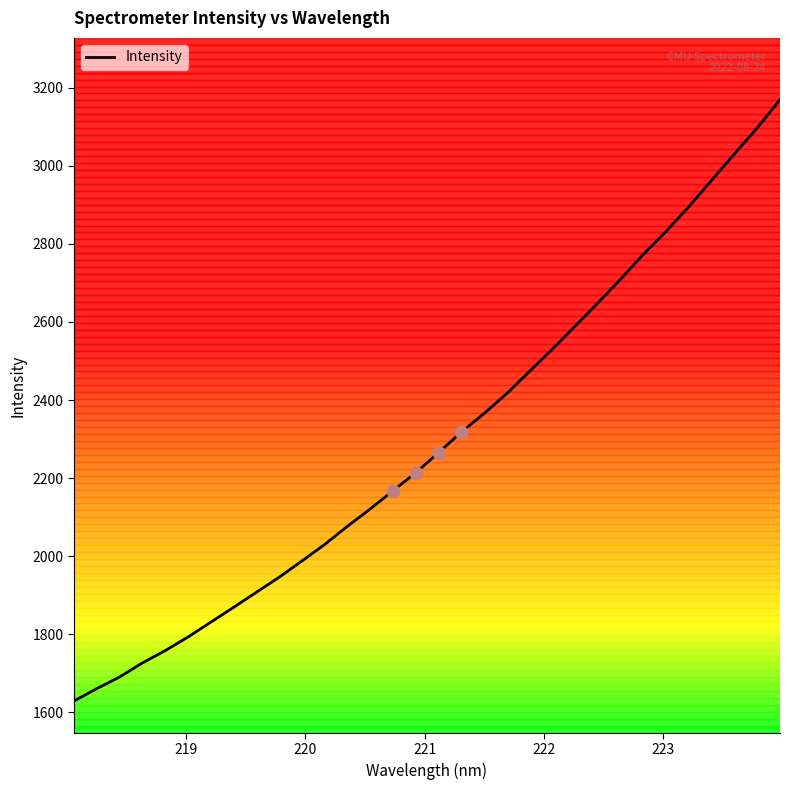

What is the difference between the maximum and minimum values?

1539.7